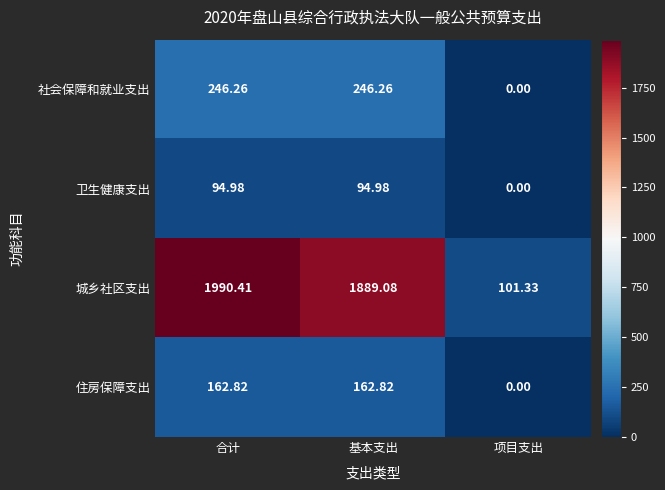

Where does the 社会保障和就业支出 series first go above 246?

合计